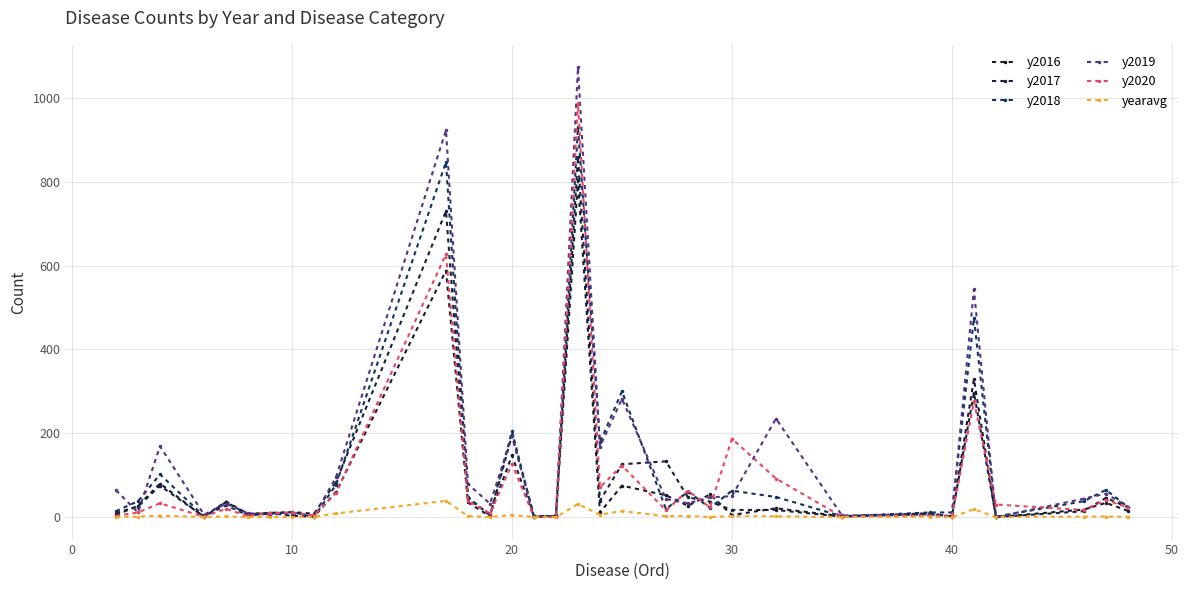

What is the sum of all yearavg values?

145.6